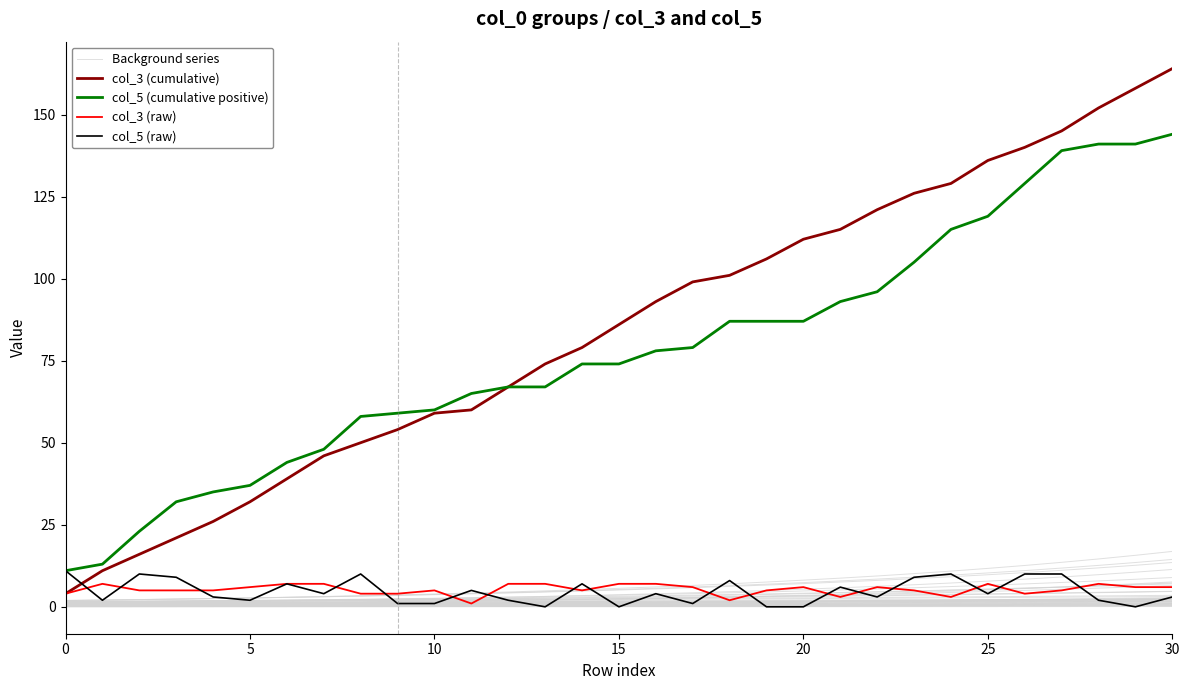

Between 20 and 25, which series saw the biggest shift?

col_5 (cumulative positive)